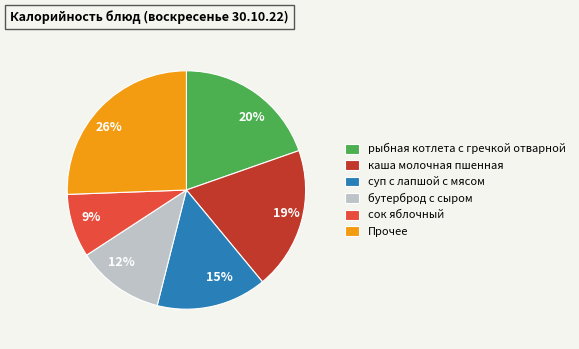

What percentage is the суп с лапшой с мясом slice, to the nearest percent?

15%